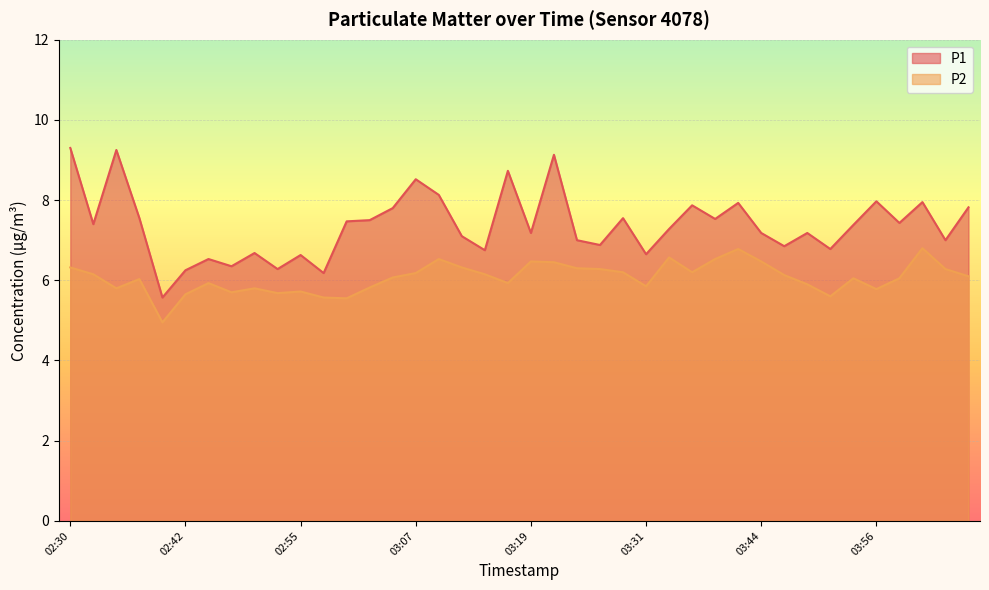

What is the average value of the P1 series?

7.4